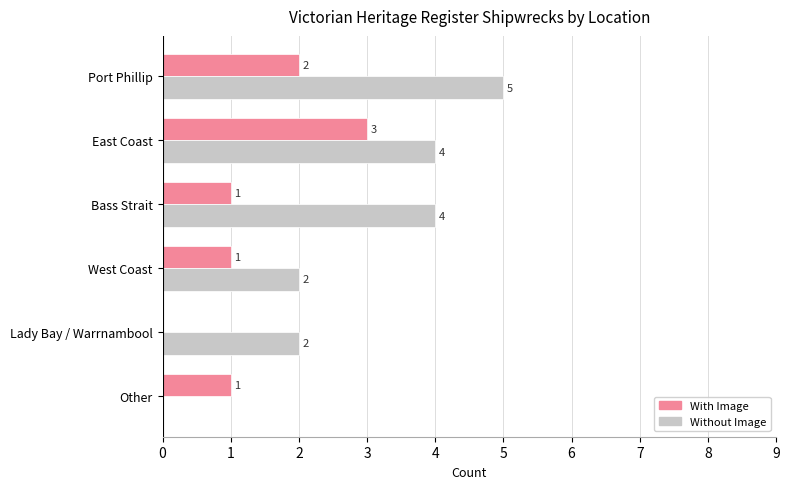

What is the sum of the Without Image values at Port Phillip and Bass Strait?

9